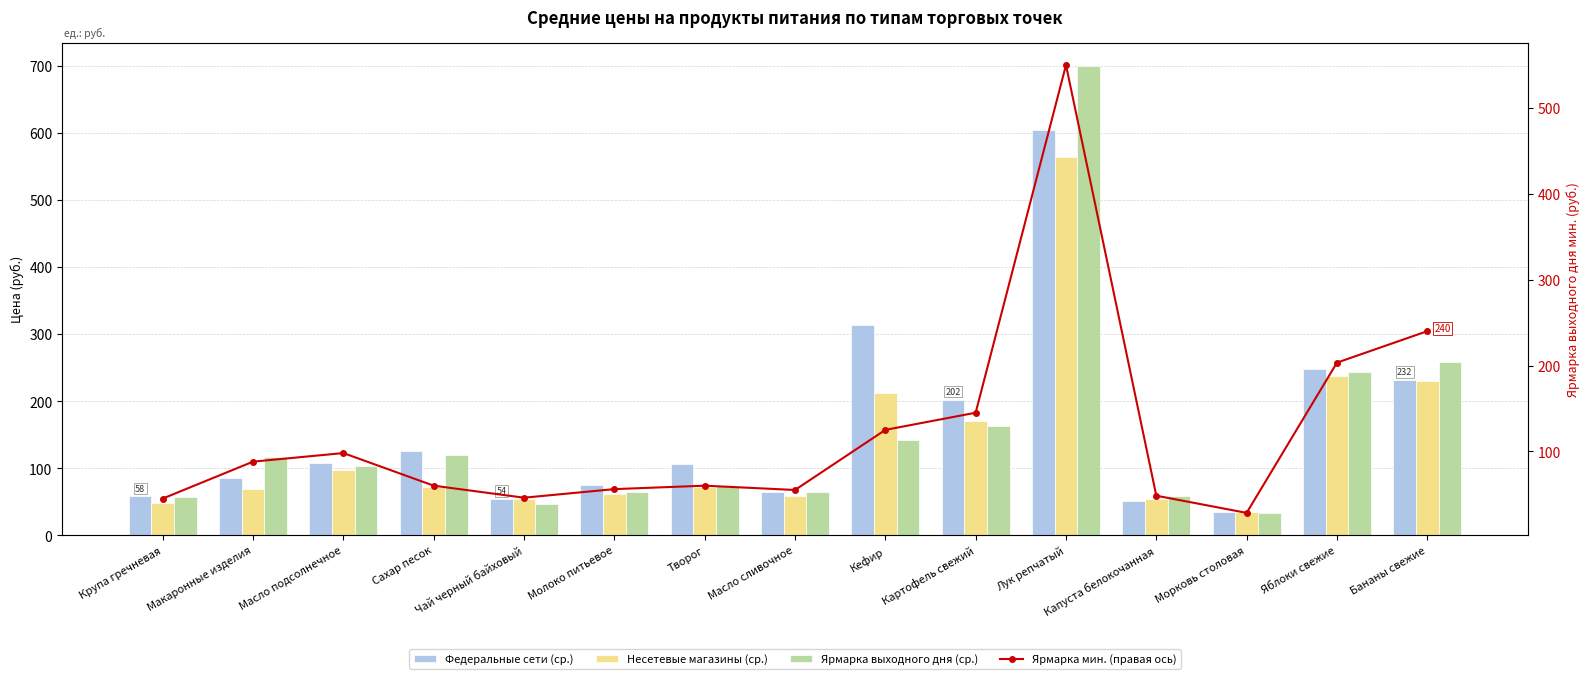

What is the difference between the highest and lowest values at Капуста белокочанная?

10.0